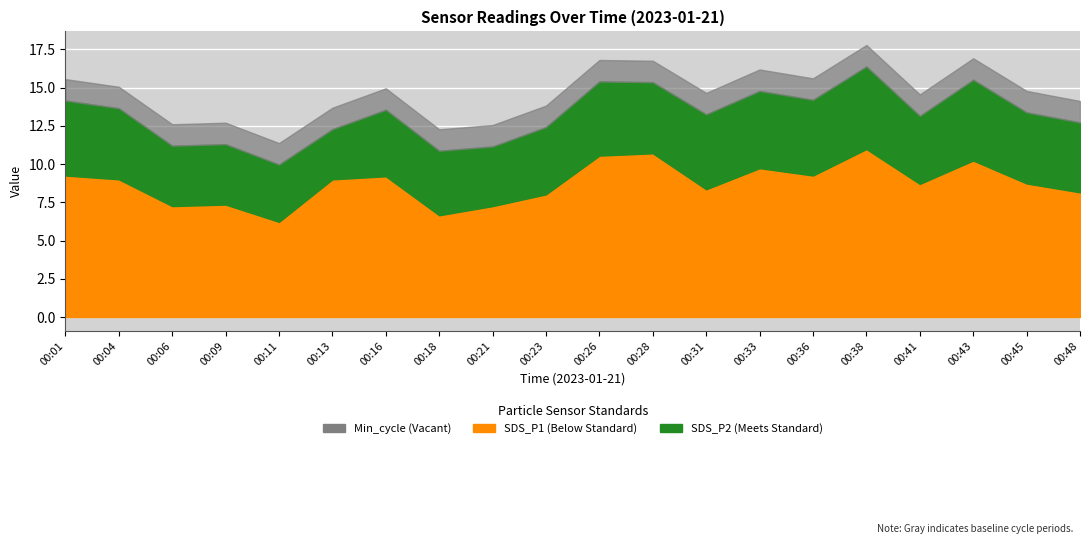

True or false: Min_cycle and Samples cross at least once.

False